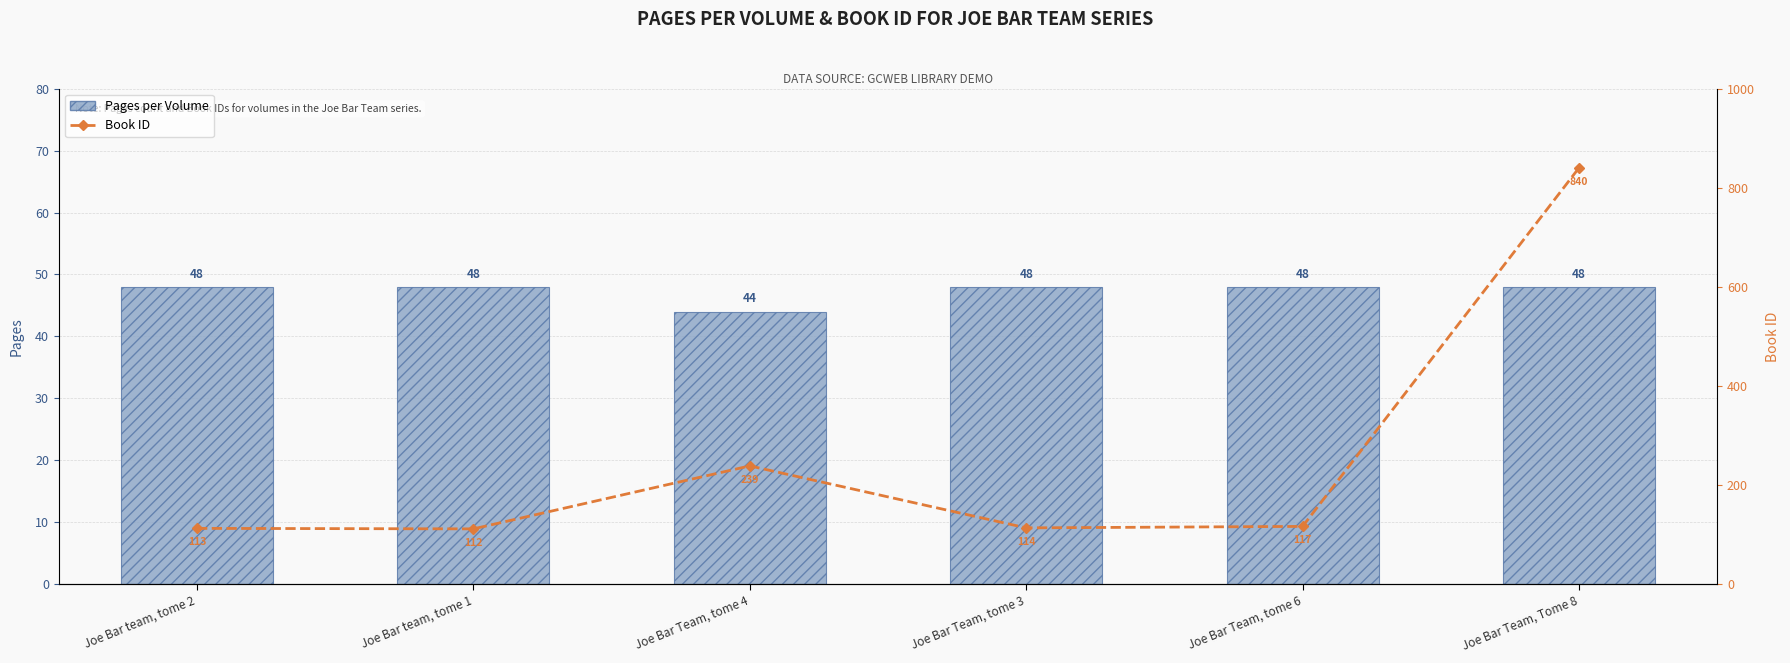

The value of Book ID at Joe Bar Team, tome 3 is 28. True or false?

False